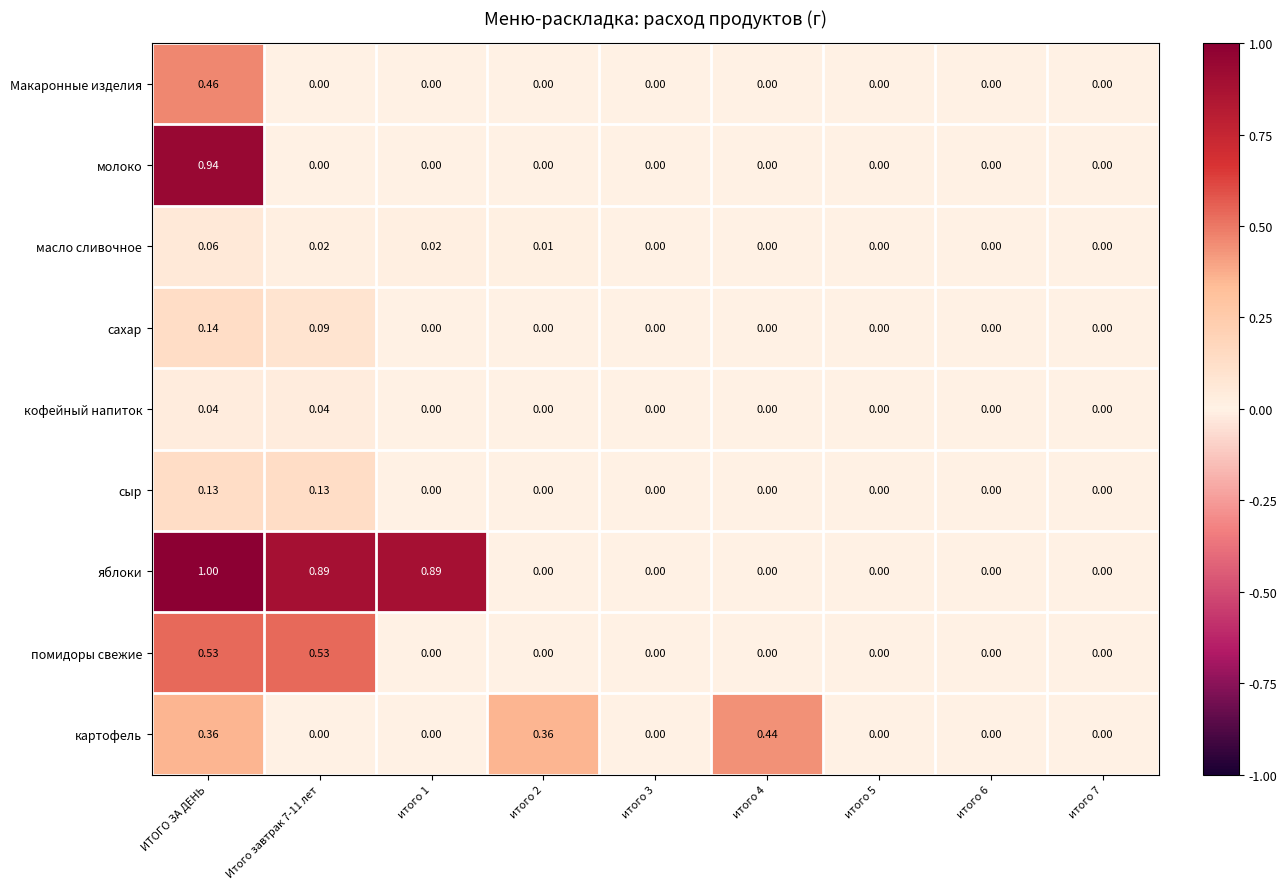

Count the number of categories in the chart.

9